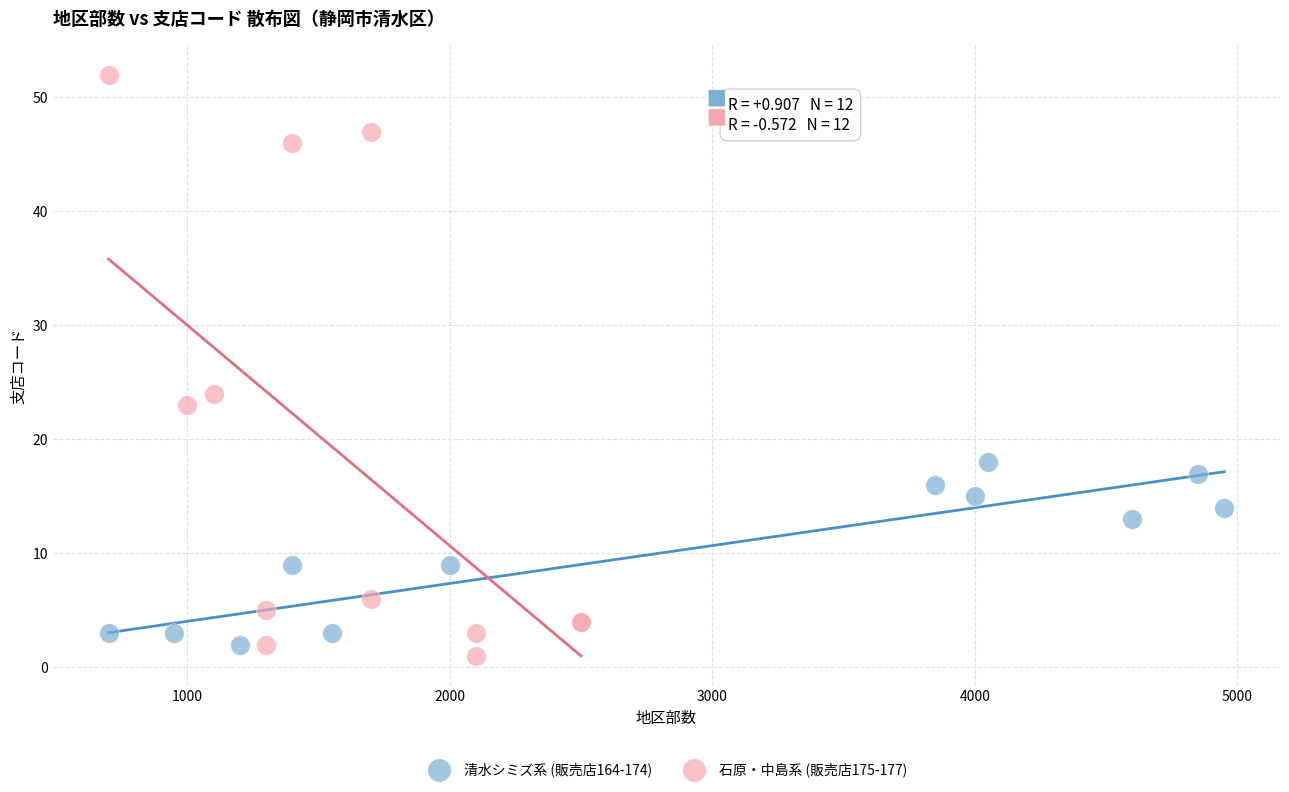

Which series has the largest Y range (max minus min)?

石原・中島系 (販売店175-177)